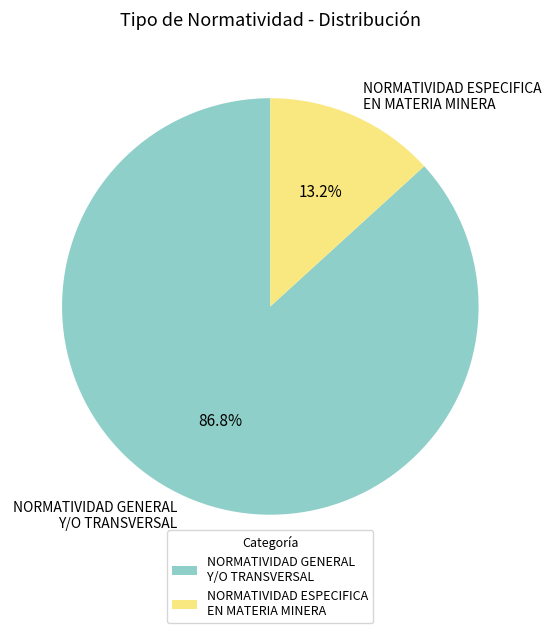

What percentage is NOT represented by NORMATIVIDAD GENERAL Y/O TRANSVERSAL?

13.2%